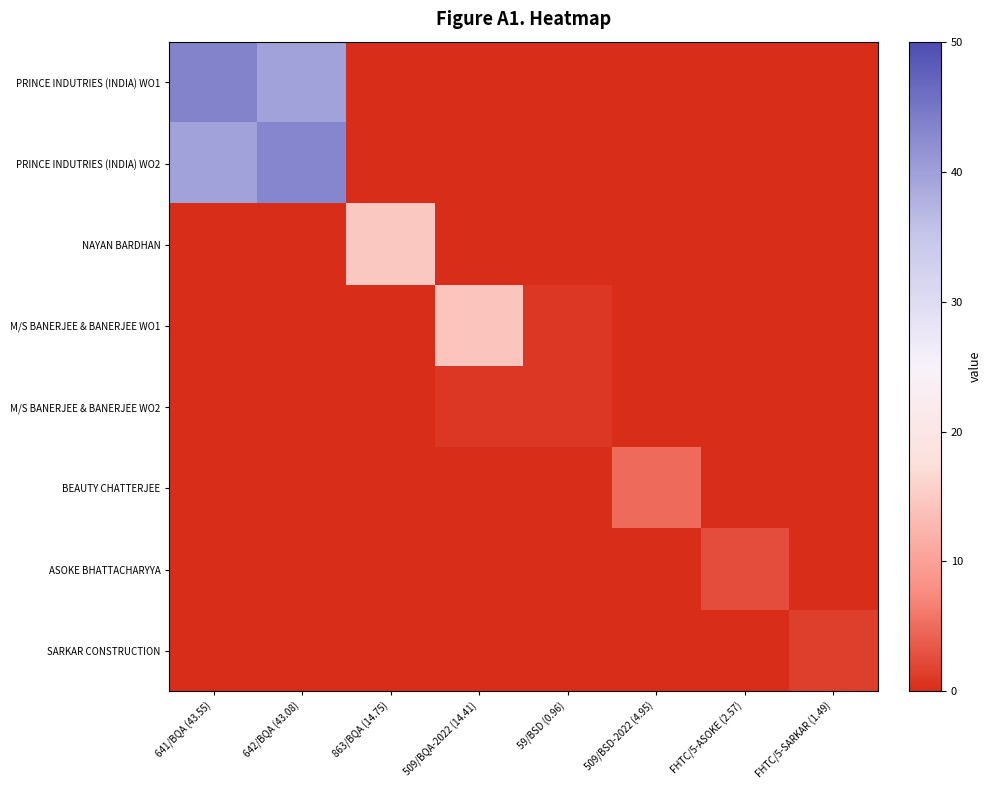

Which series has the largest total across all categories?

PRINCE INDUTRIES (INDIA) WO1